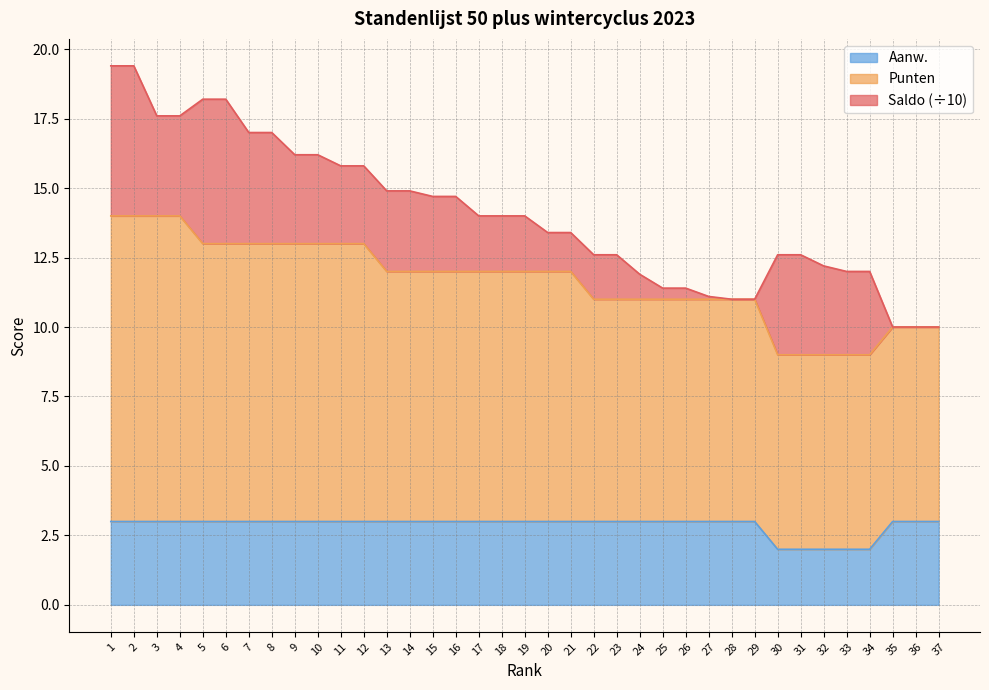

How many data points in Punten are above 12?

12